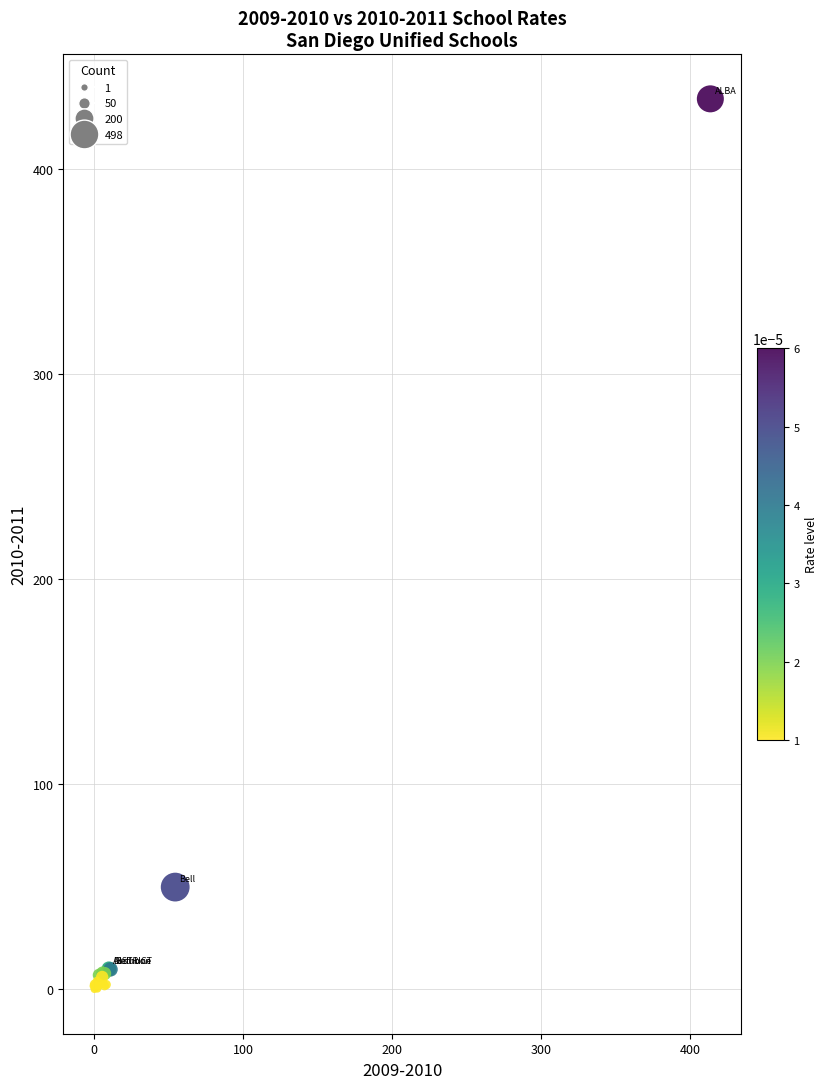

What Y value in the scatter plot is closest to 217?

49.8